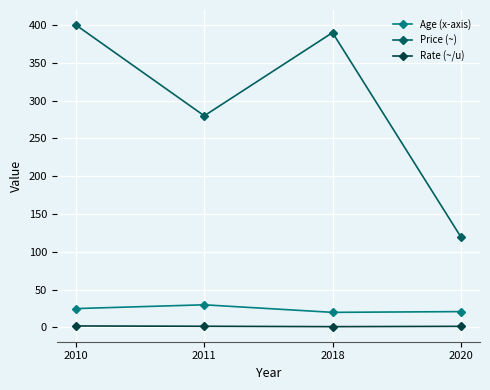

Rank the series at 2018 from lowest to highest value.

Rate (~/u), Age (x-axis), Price (~)